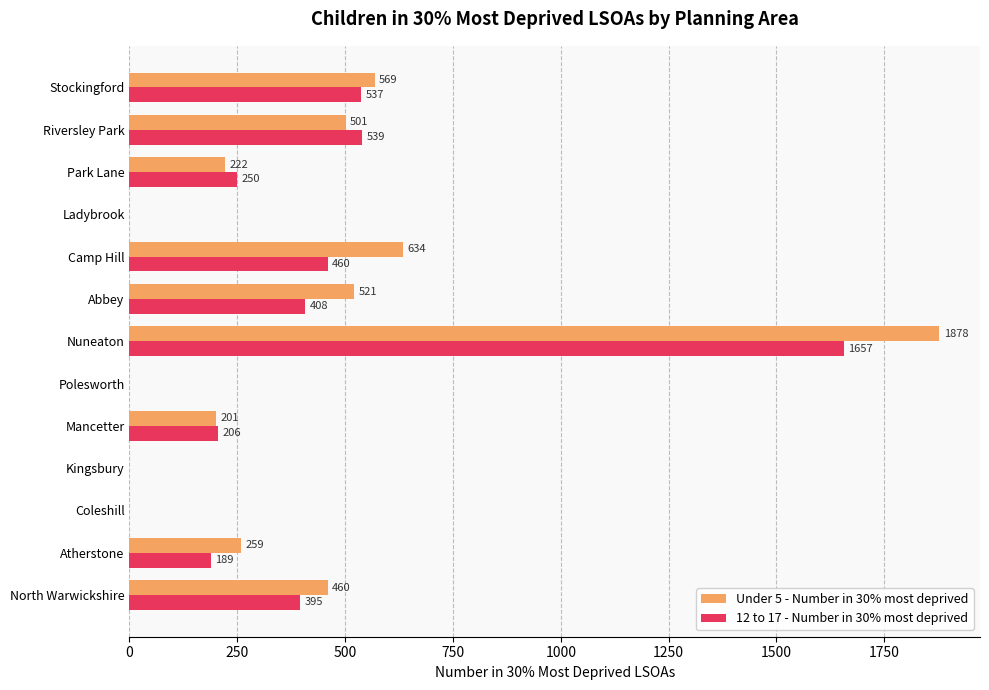

How many positive values does the 12 to 17 - Number in 30% most deprived series have?

9